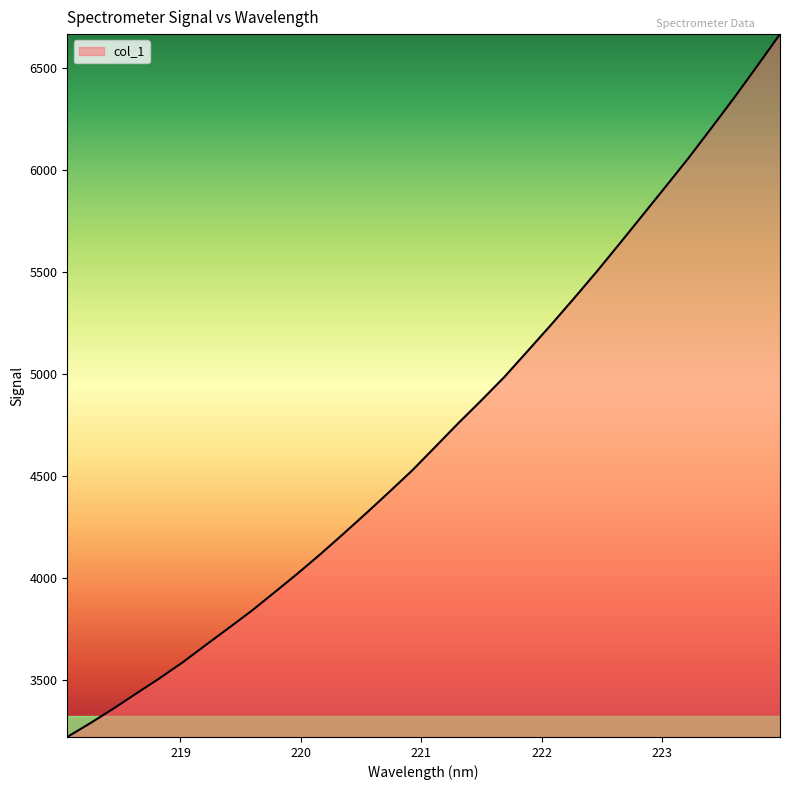

What is the difference between the maximum and minimum values?

3447.2